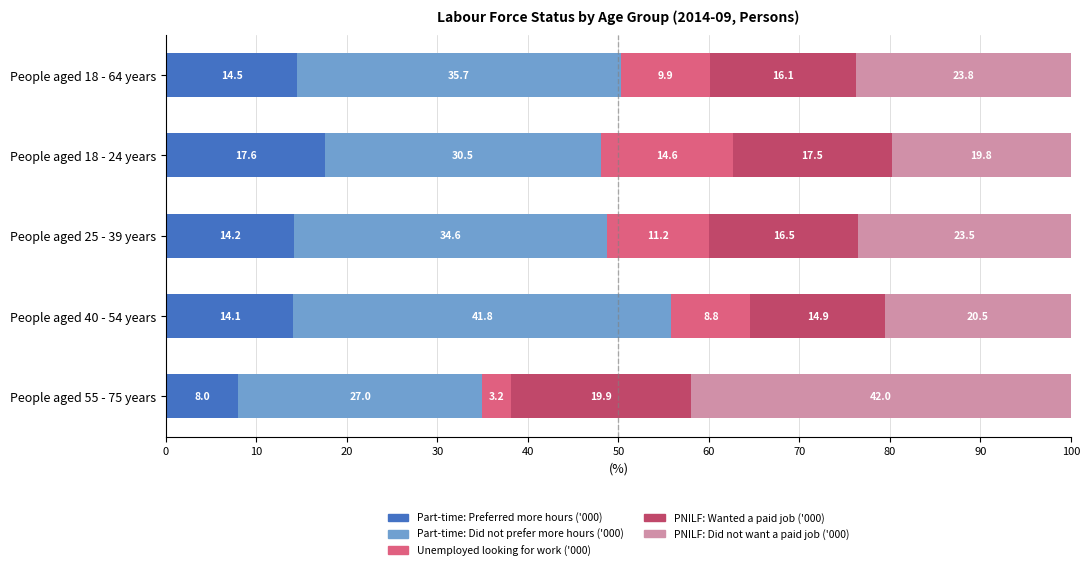

At which label does Part-time: Preferred more hours ('000) reach its minimum?

People aged 55 - 75 years